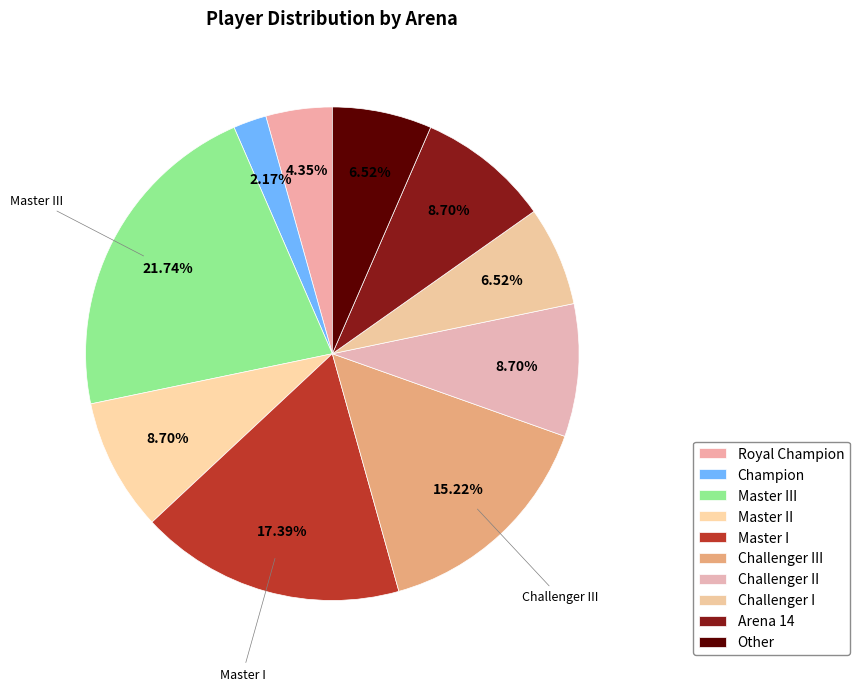

To the nearest percent, what is the difference between the Challenger I and Champion slice percentages?

4%